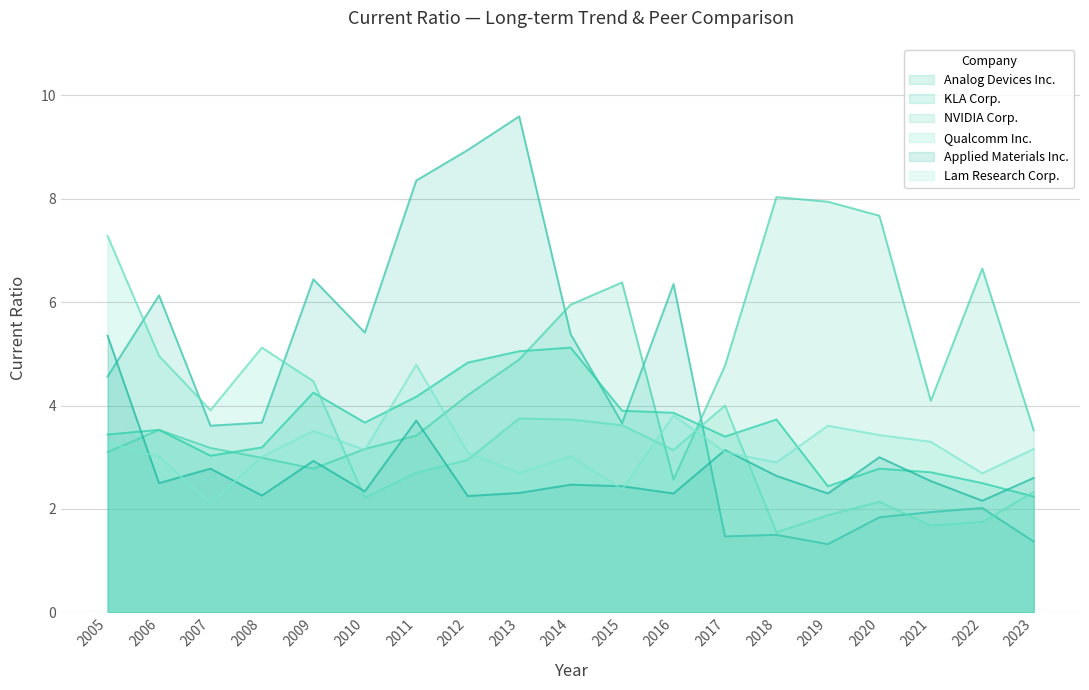

At 2021, list the series in order from largest to smallest.

NVIDIA Corp., Lam Research Corp., KLA Corp., Applied Materials Inc., Analog Devices Inc., Qualcomm Inc.